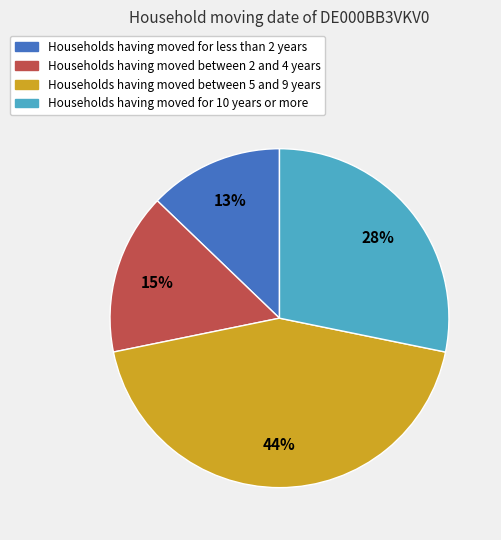

To the nearest percent, what is the difference between the largest and smallest slice percentages?

31%